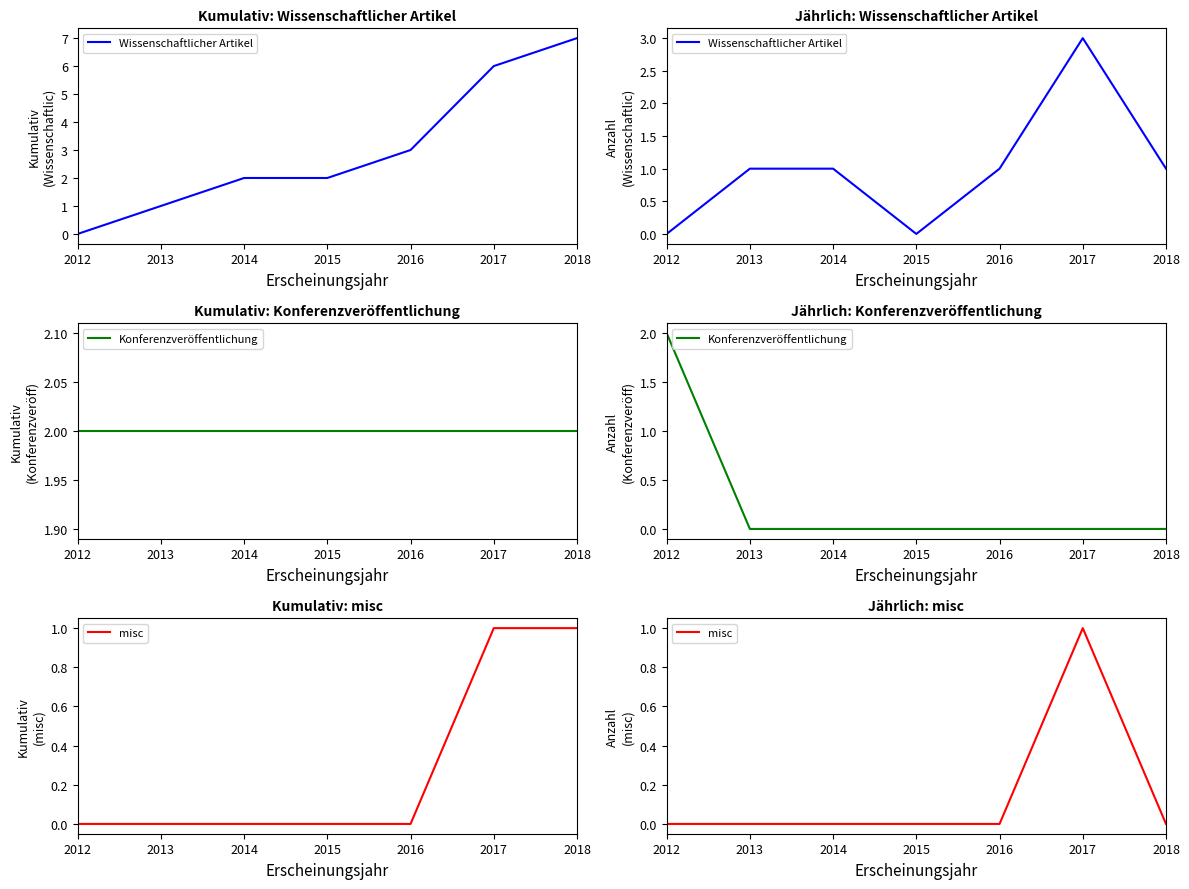

Rank the series by their average value, from highest to lowest.

Wissenschaftlicher Artikel, Konferenzveröffentlichung, misc